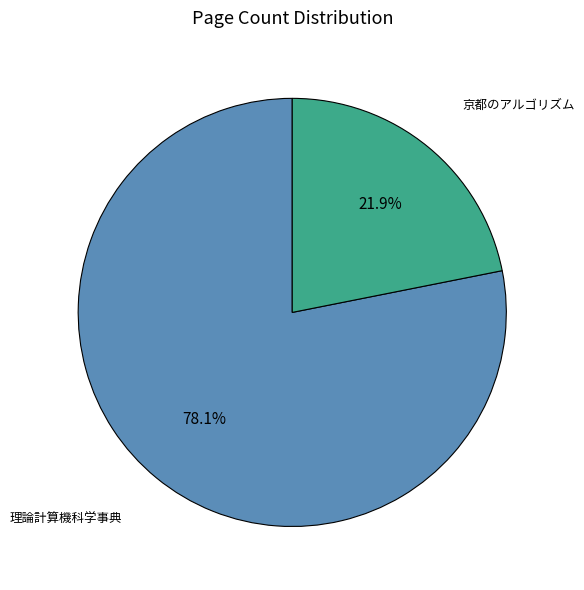

How many slices are in this pie chart?

2